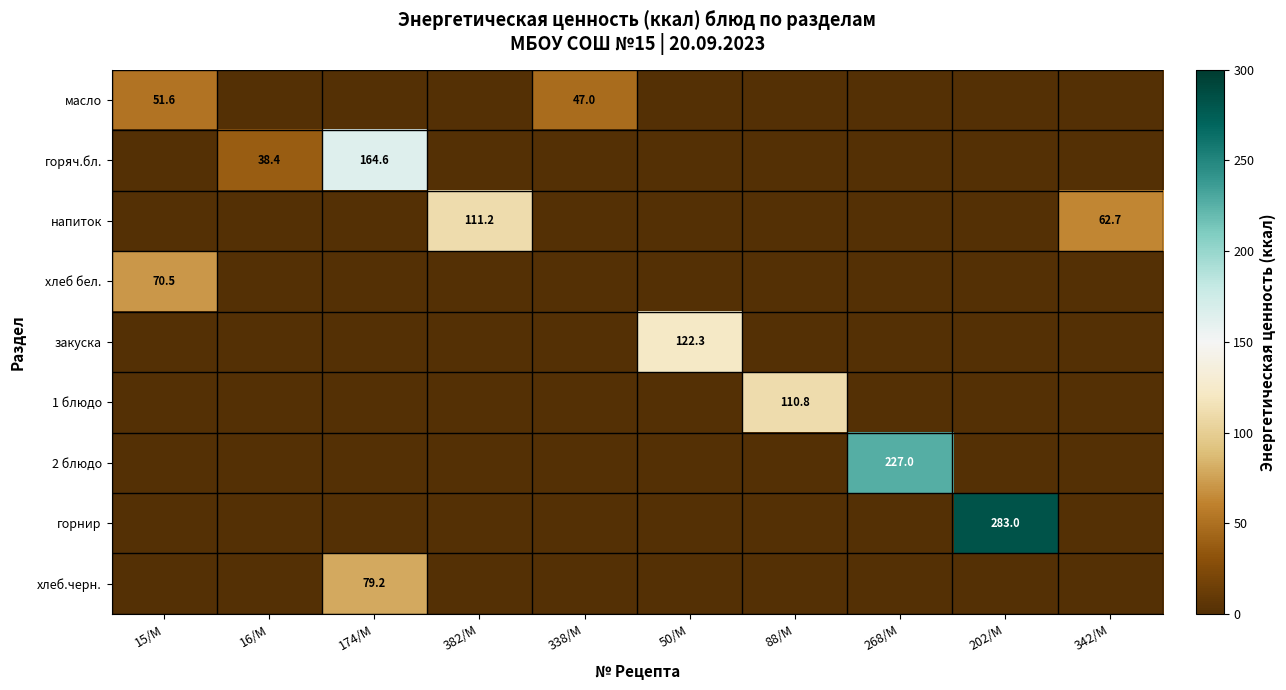

What is the average value of the 1 блюдо series?

11.1